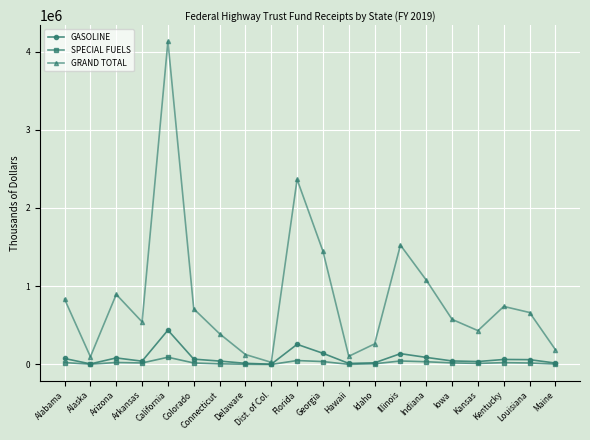

What is the difference between the maximum and minimum values in the GRAND TOTAL series?

4102939